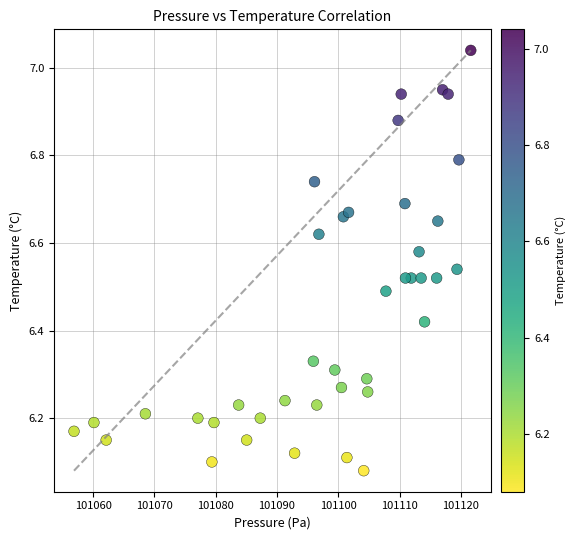

What is the range of Y values (max minus min)?

1.0